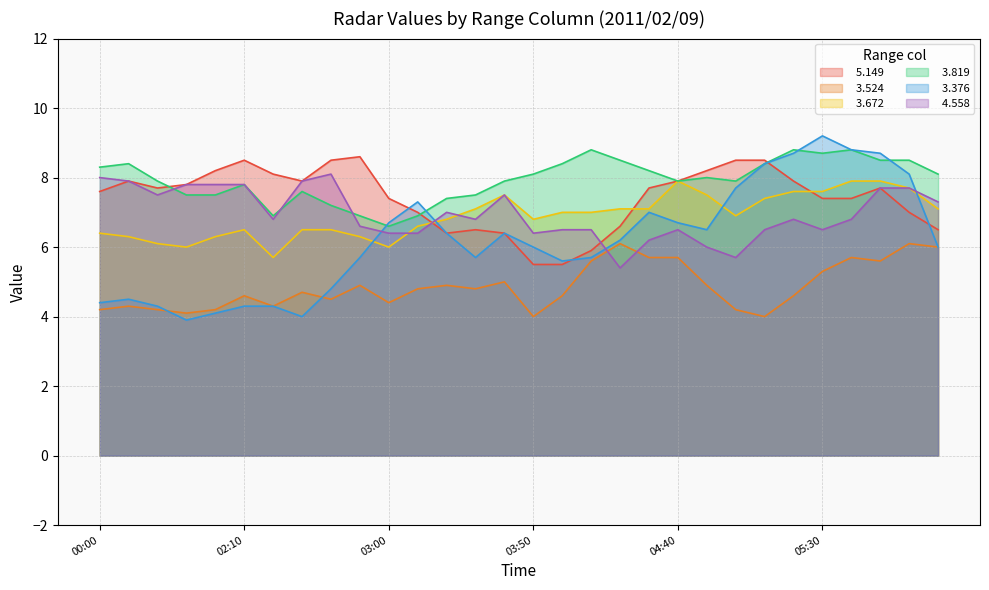

At which label is   3.672 closest to 6?

01:50